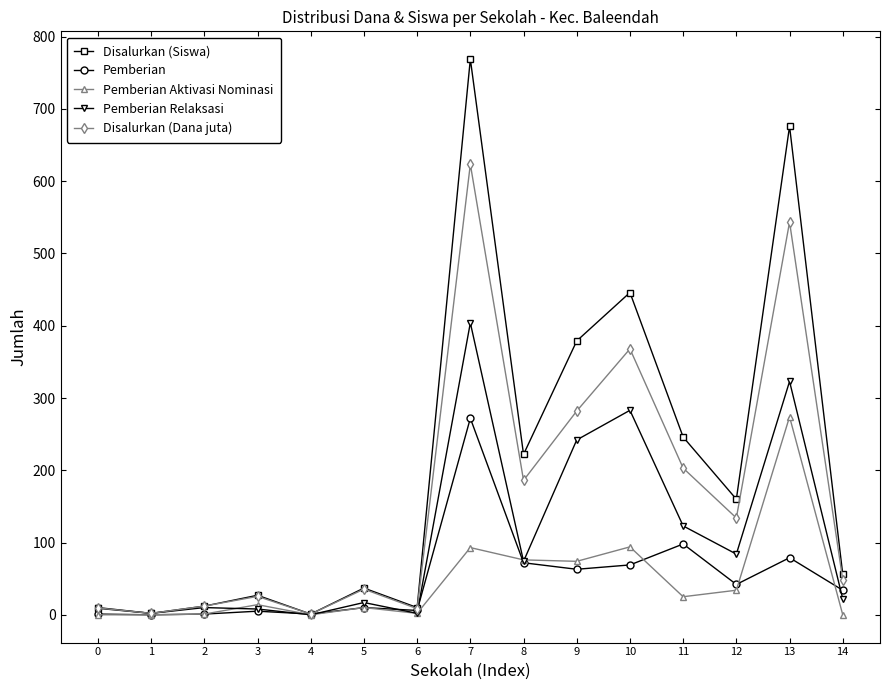

What is the difference between the maximum and second lowest values in the Pemberian series?

271.0